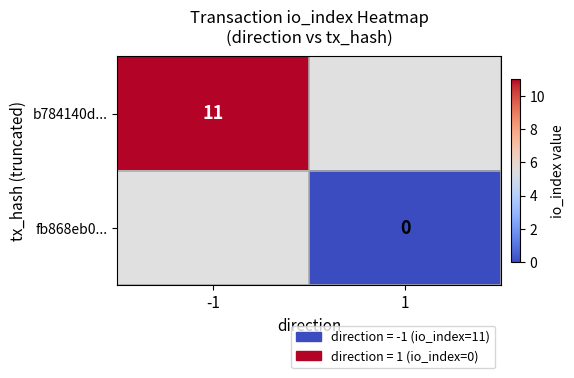

True or false: b784140d... has a value of 15 at -1.

False